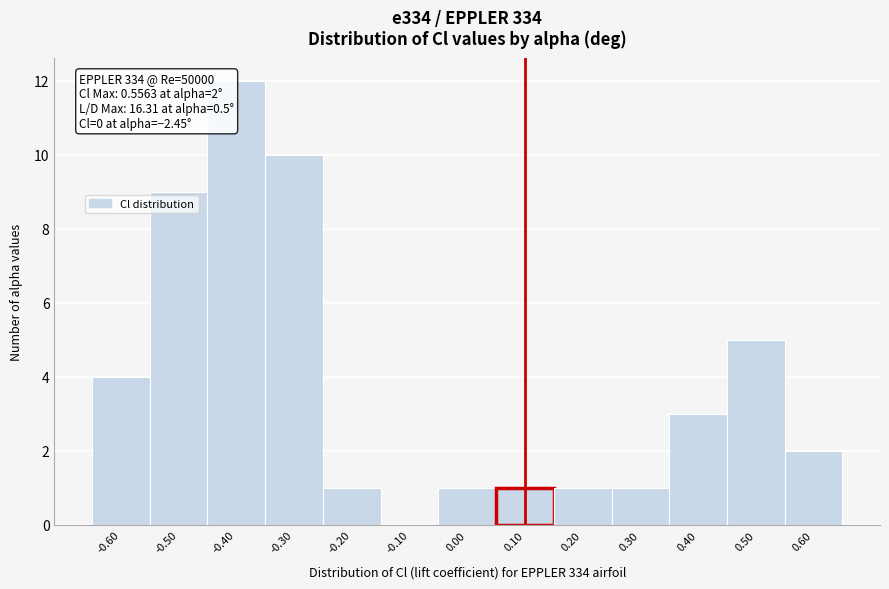

Over which range of the x-axis is the bar tallest?

-0.45 to -0.35